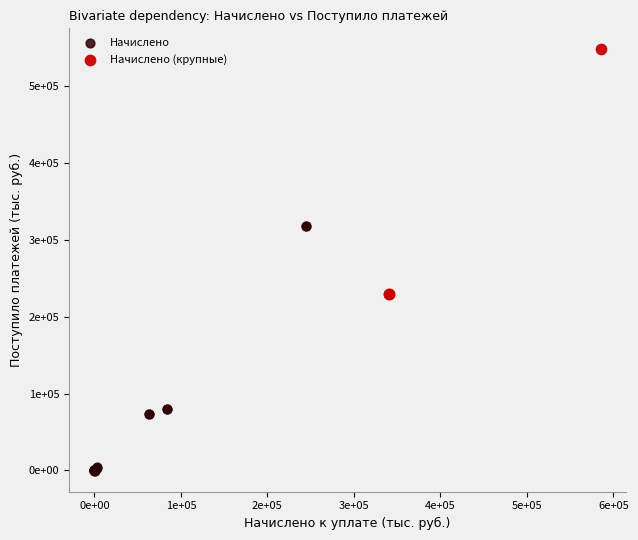

What are all the series names shown in the legend?

Начислено, Начислено (крупные)